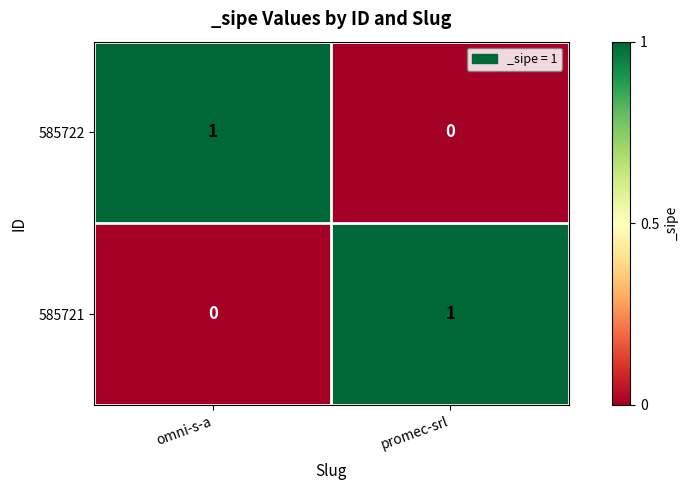

The value of 585722 at omni-s-a is 1. True or false?

True